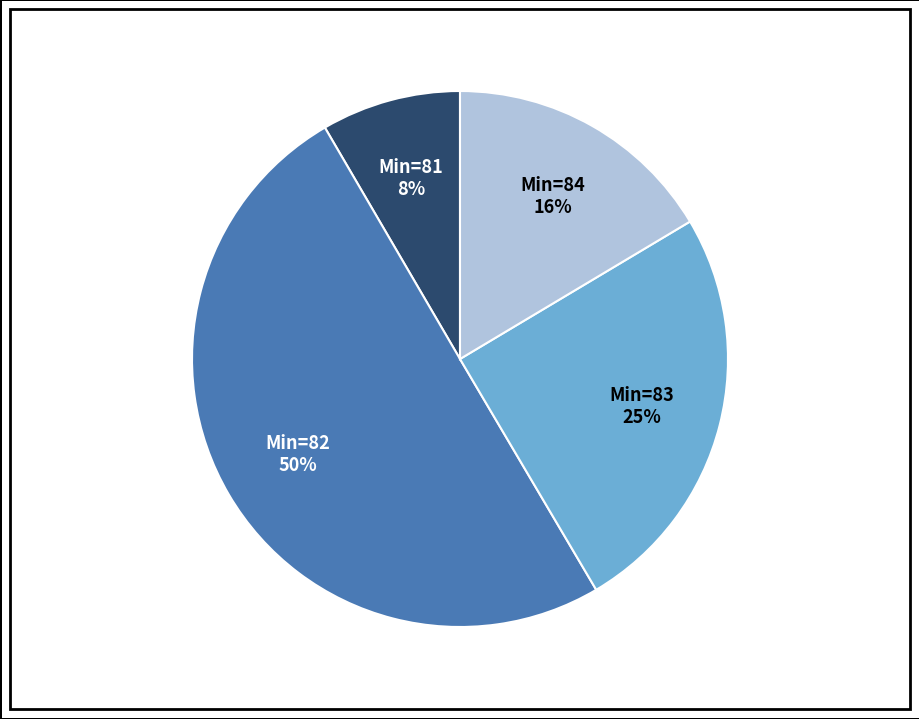

To the nearest percent, what is the average slice percentage?

25%